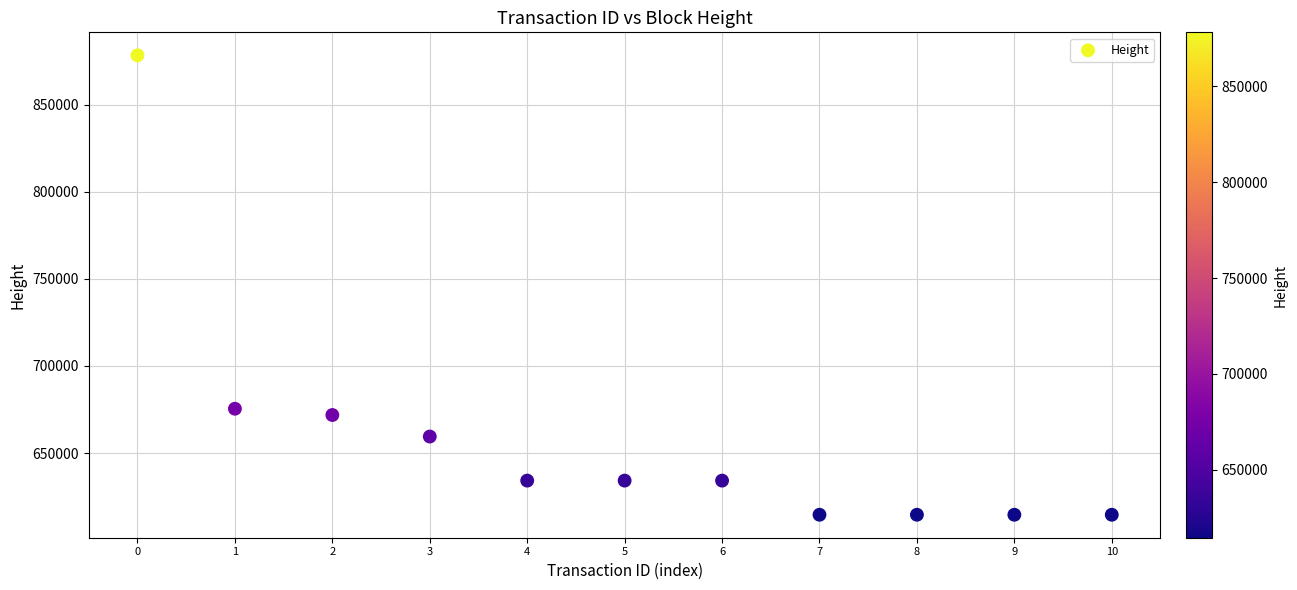

What is the average Y value?

658692